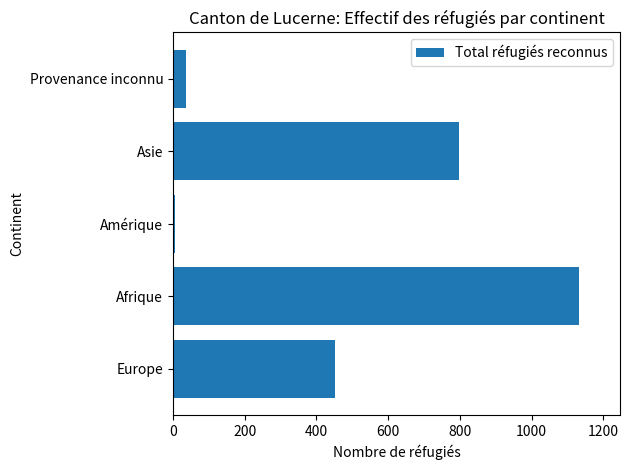

What is the greatest value displayed?

1133